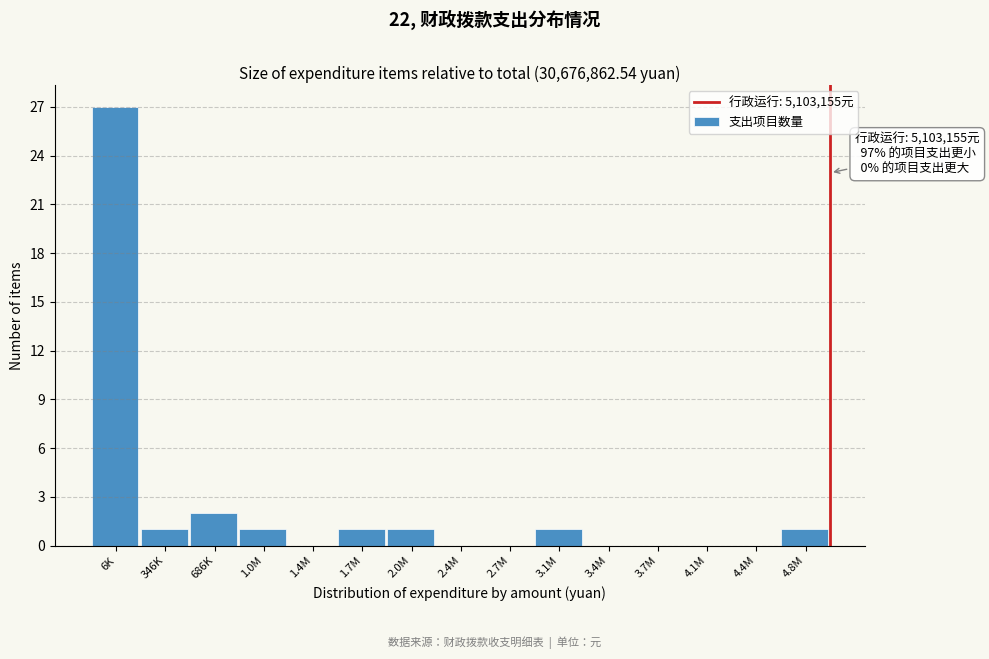

Reading left to right, transcribe all the data shown in this chart.

6K=27	346K=1	686K=2	1.0M=1	1.4M=0	1.7M=1	2.0M=1	2.4M=0	2.7M=0	3.1M=1	3.4M=0	3.7M=0	4.1M=0	4.4M=0	4.8M=1